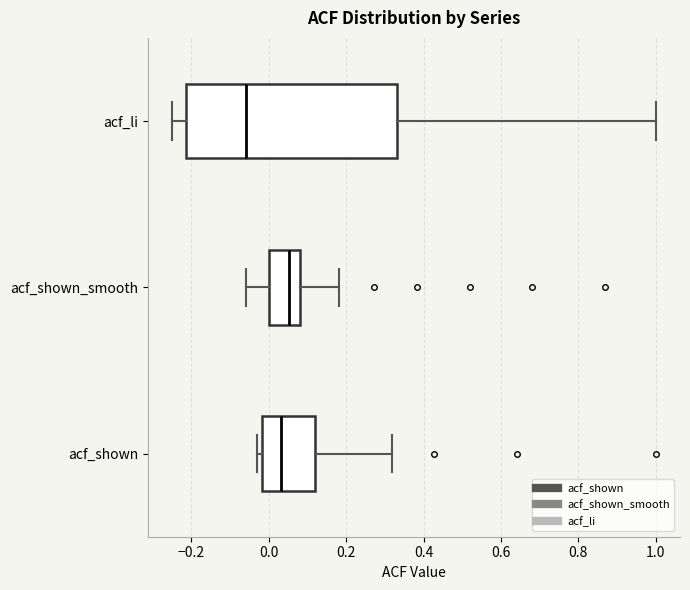

Which box's median line is the furthest to the left?

acf_li